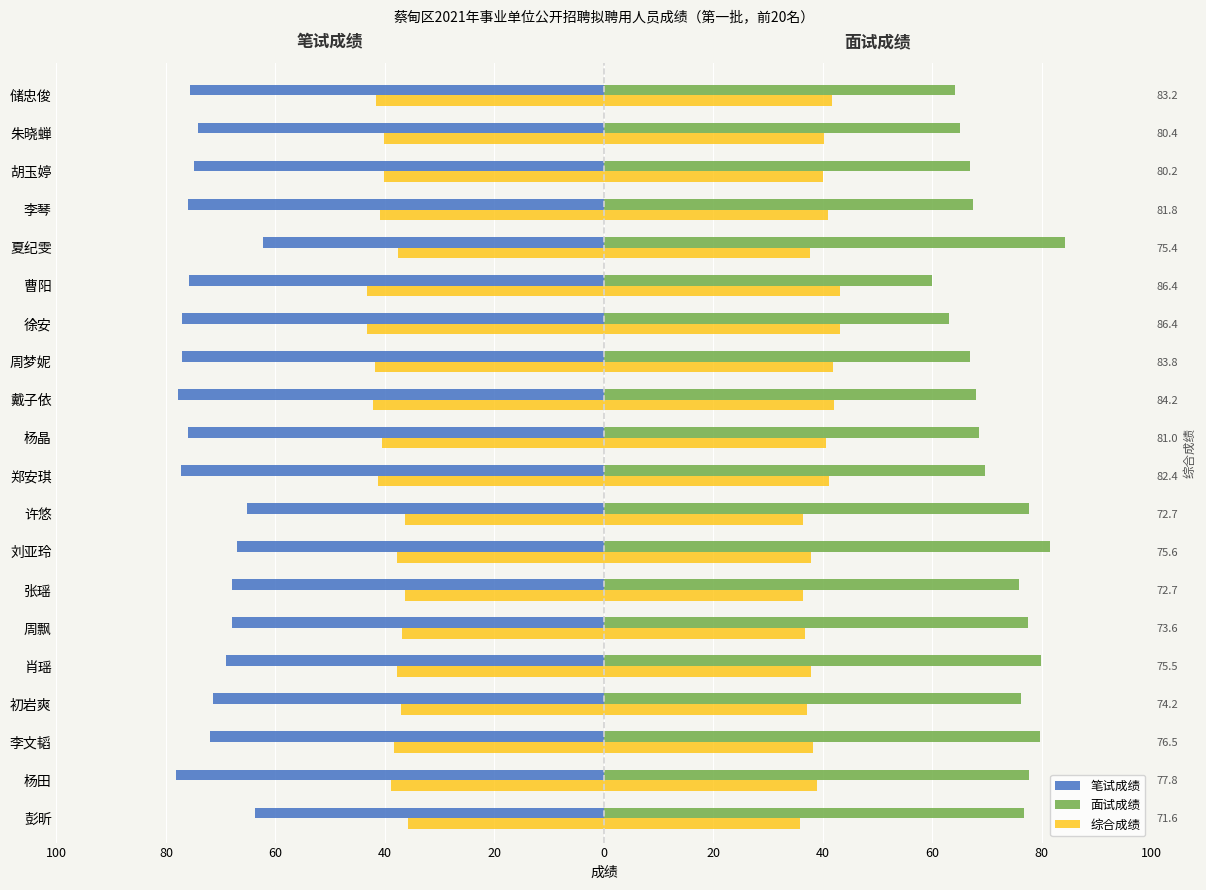

How many categories are shown in the chart?

20